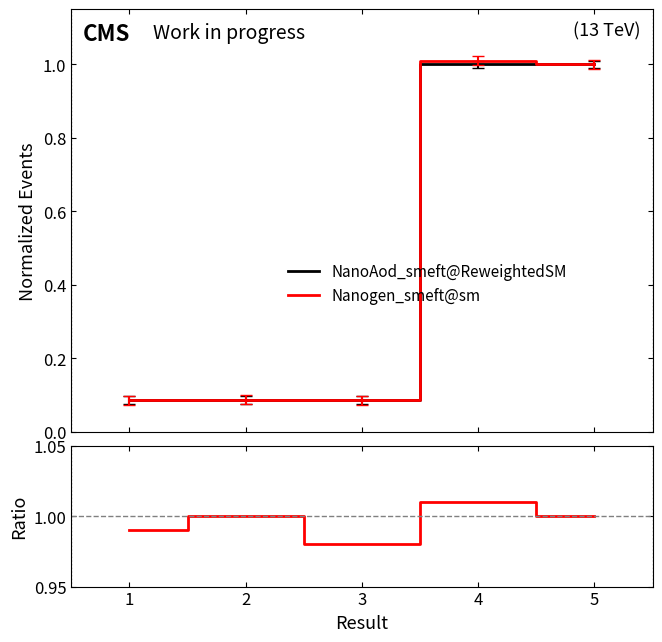

What is the minimum value for NanoAod_smeft@ReweightedSM?

0.1